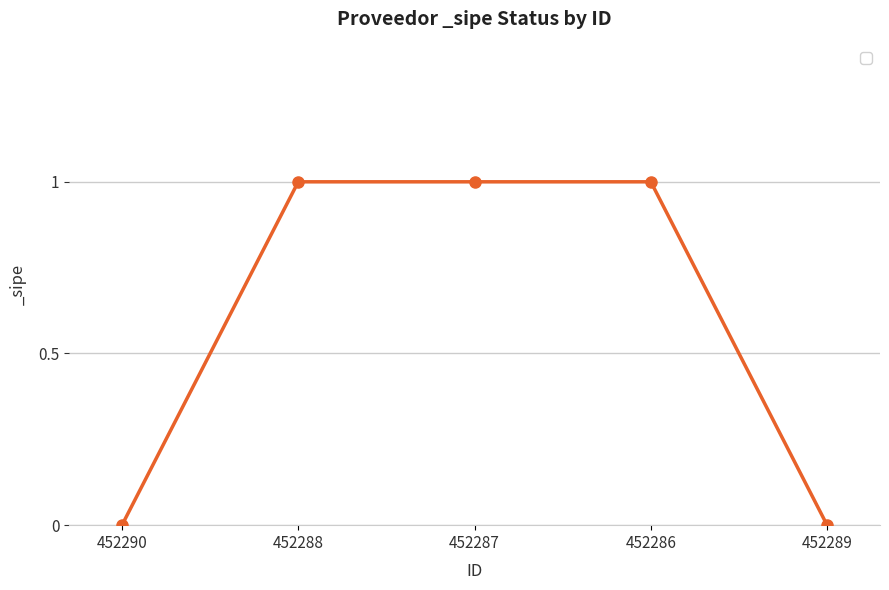

What is the label of the 4th point from the left?

452286